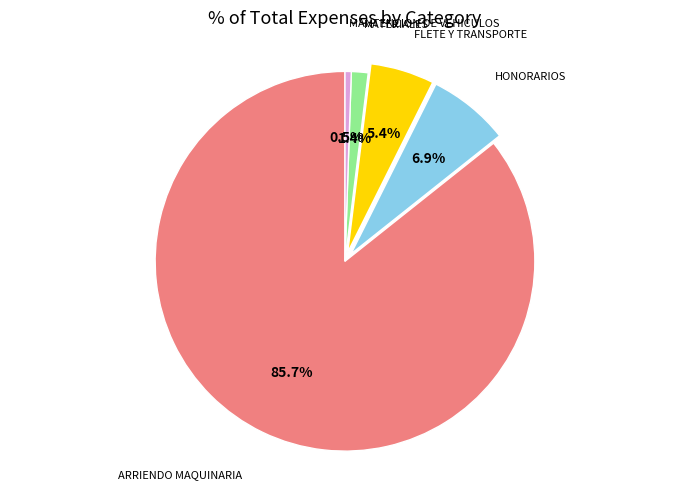

What percentage is NOT represented by MATERIALES?

98.6%